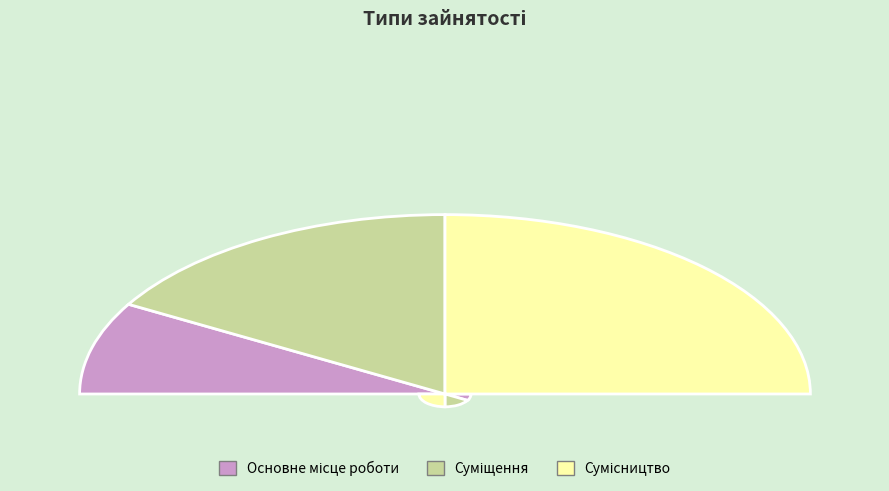

To the nearest percent, what is the combined percentage of Суміщення and Основне місце роботи?

50%